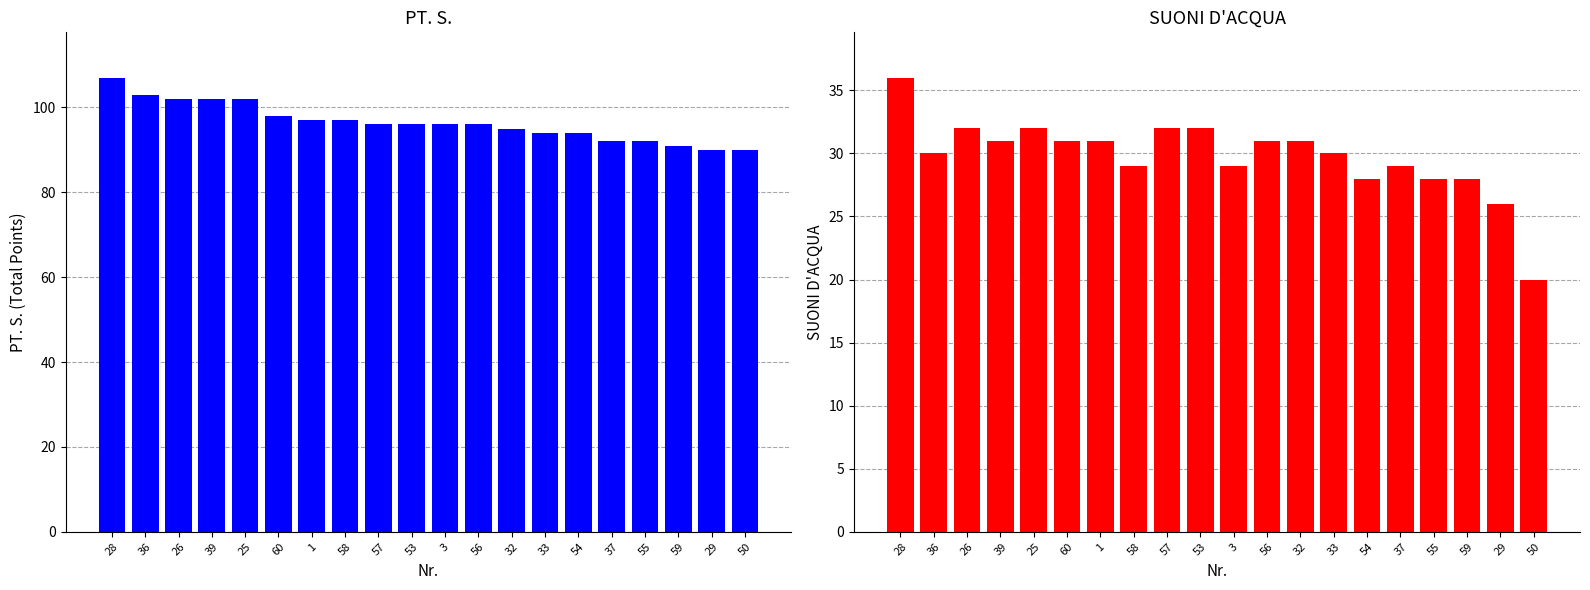

What is the value of the SUONI D'ACQUA bar at the 1st from the left?

36